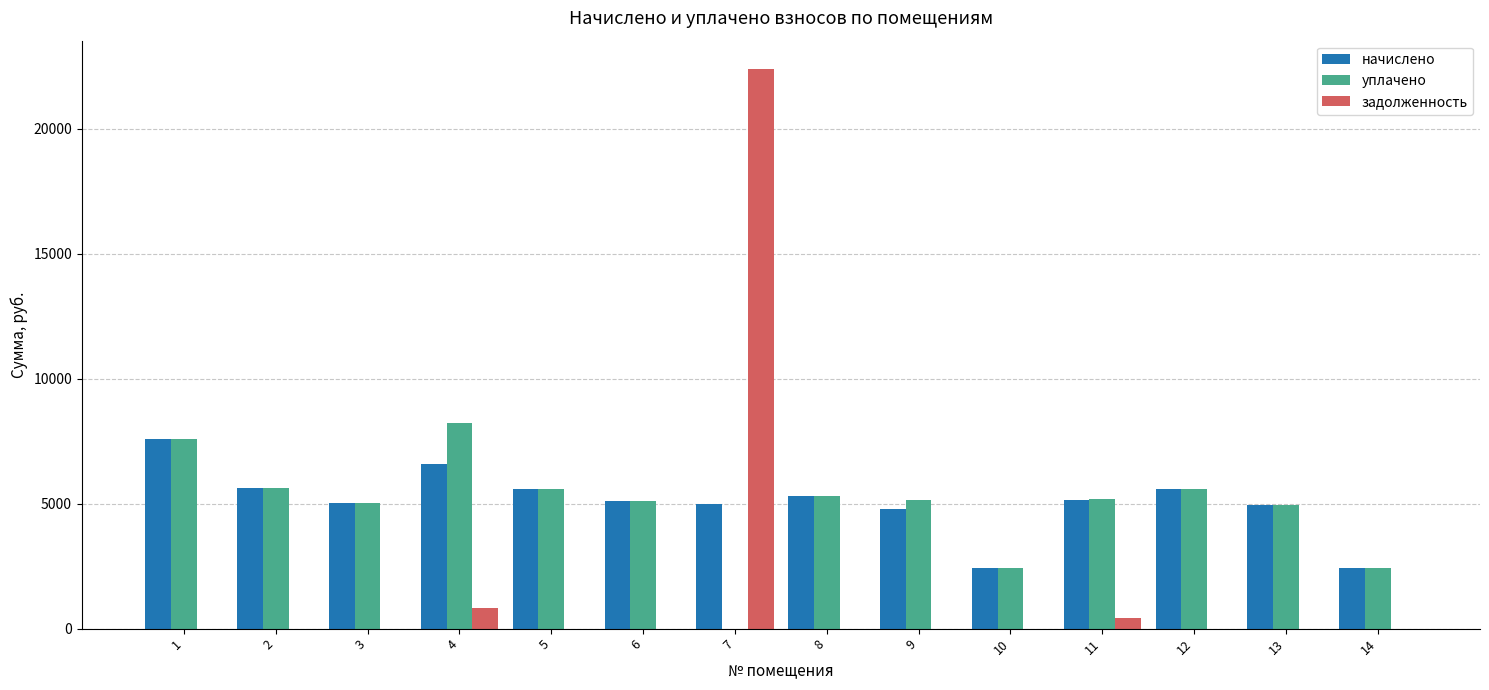

Which series has the widest spread of values?

задолженность